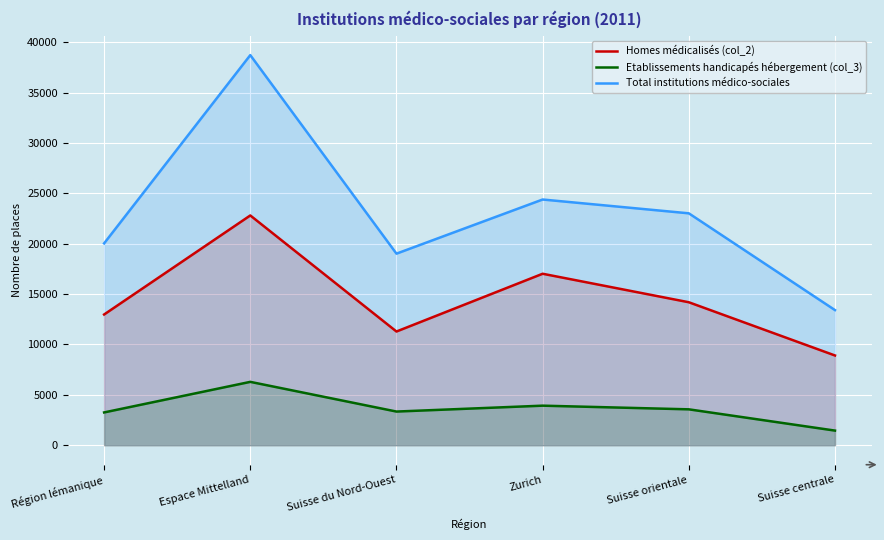

Reading left to right, list all the values displayed in this chart.

Homes médicalisés (col_2): Région lémanique=12976	Espace Mittelland=22808	Suisse du Nord-Ouest=11287	Zurich=17021	Suisse orientale=14192	Suisse centrale=8907
Etablissements handicapés hébergement (col_3): Région lémanique=3254	Espace Mittelland=6289	Suisse du Nord-Ouest=3341	Zurich=3926	Suisse orientale=3562	Suisse centrale=1451
Total institutions médico-sociales: Région lémanique=20037	Espace Mittelland=38725	Suisse du Nord-Ouest=19016	Zurich=24391	Suisse orientale=23020	Suisse centrale=13413